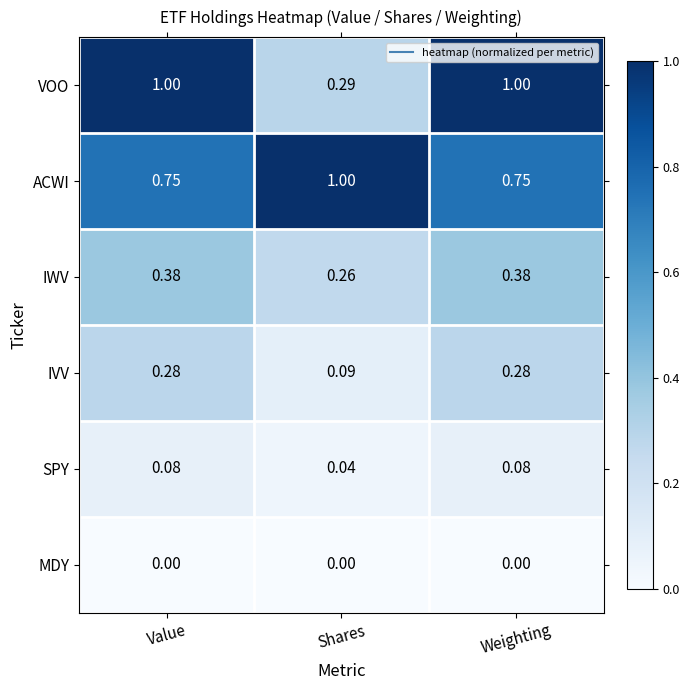

Which series has the widest spread of values?

VOO